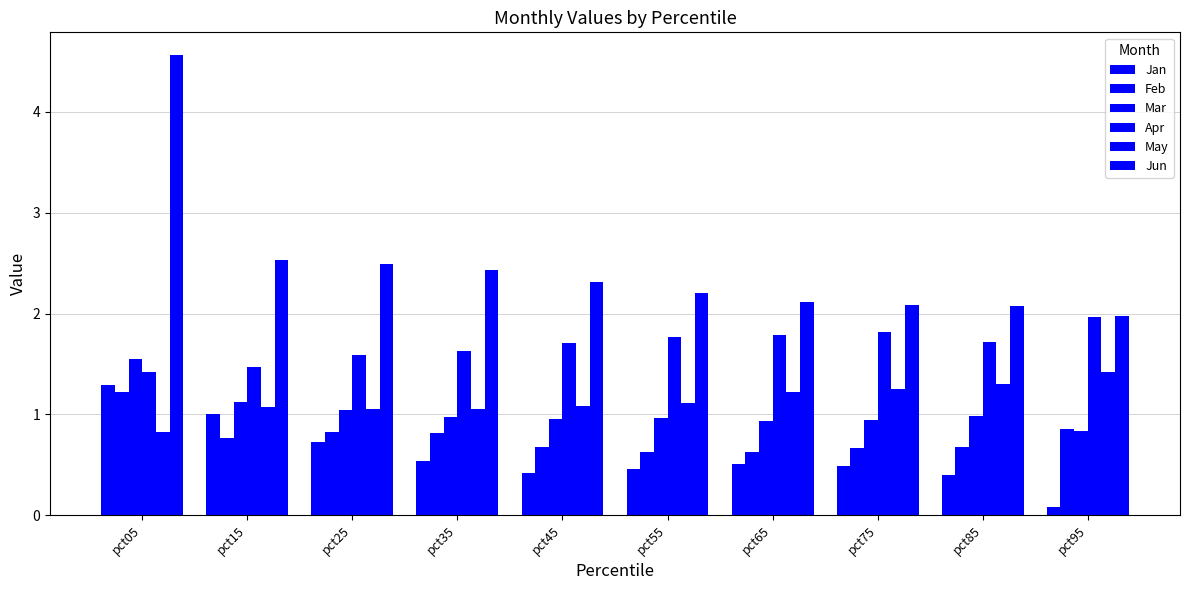

How many values in the Jun series are below 2?

1